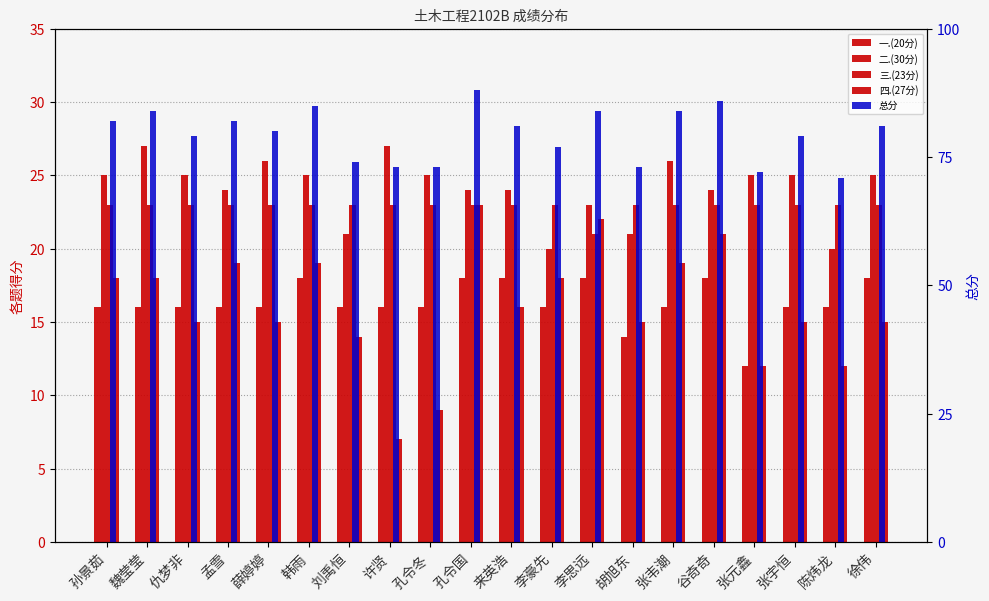

What is the label of the 9th bar from the left?

孔令冬